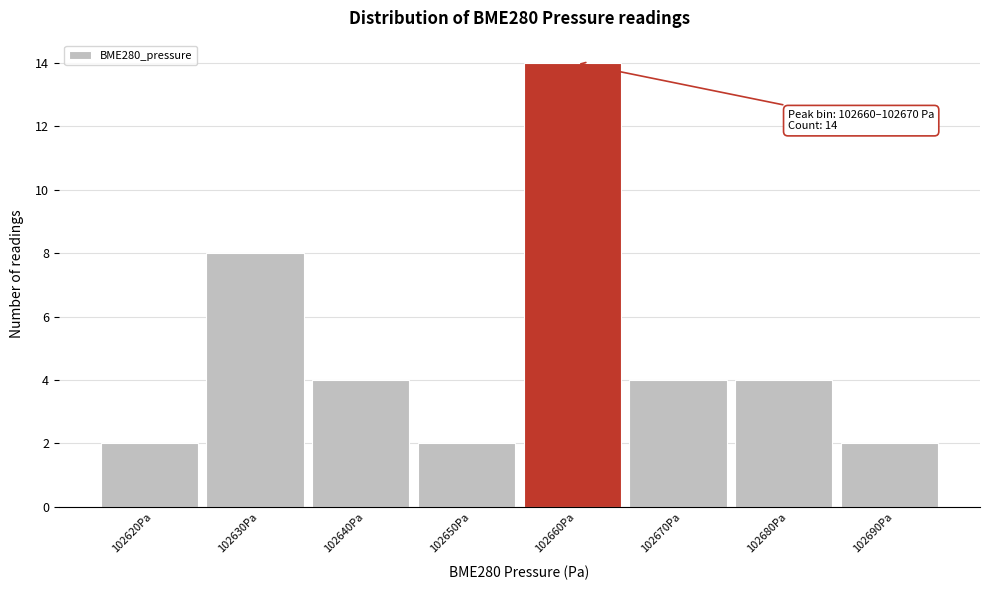

Reading right to left, what are all the values shown in this chart?

2	4	4	14	2	4	8	2